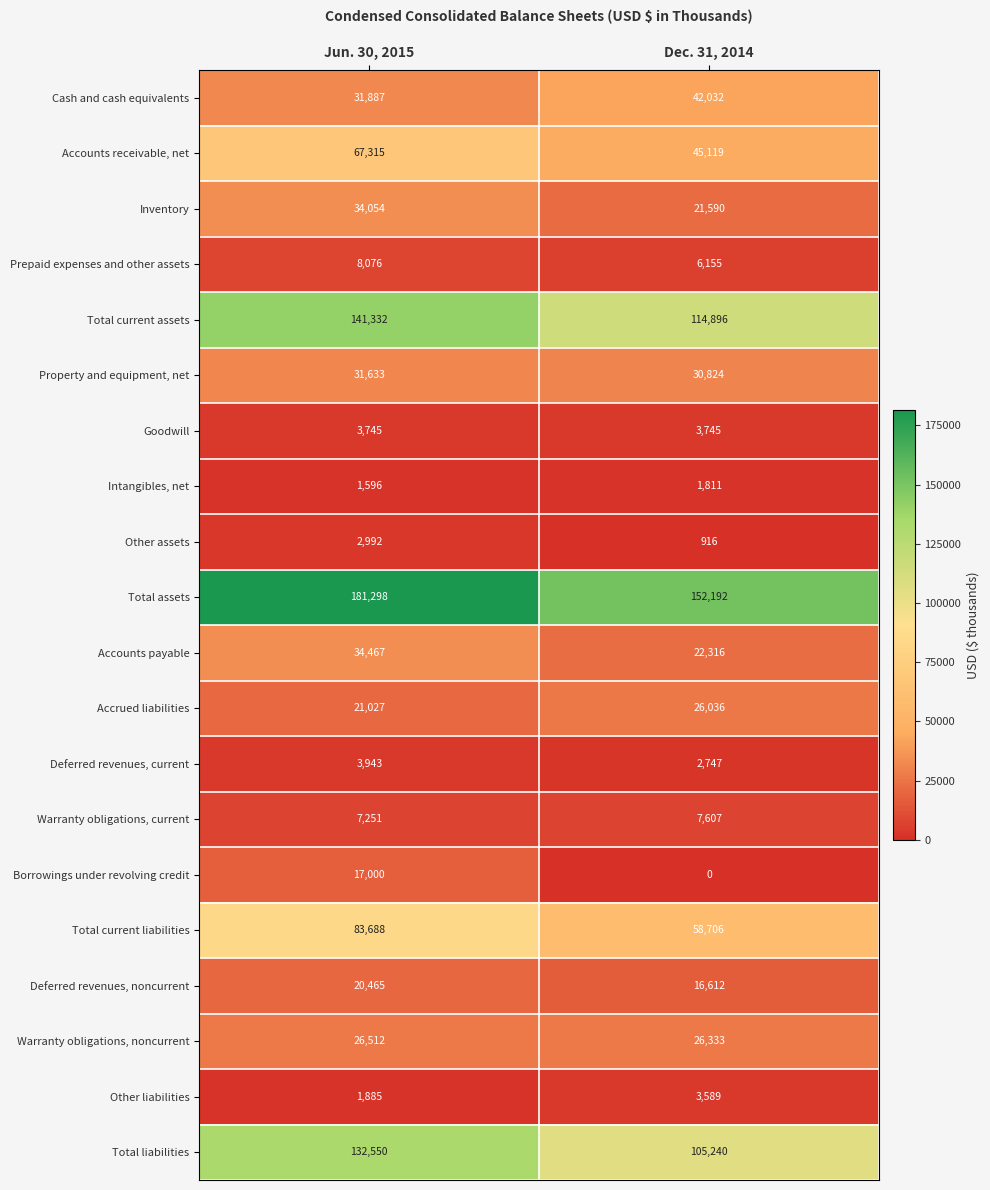

The Warranty obligations, current series shows 5183 at Dec. 31, 2014. True or false?

False